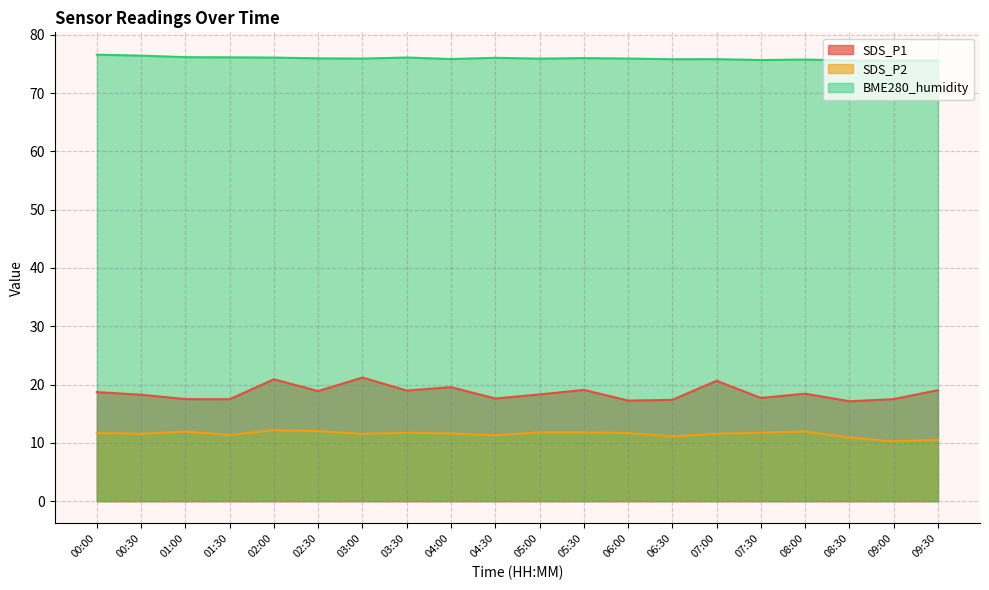

The SDS_P2 series shows 17.0 at 03:30. True or false?

False